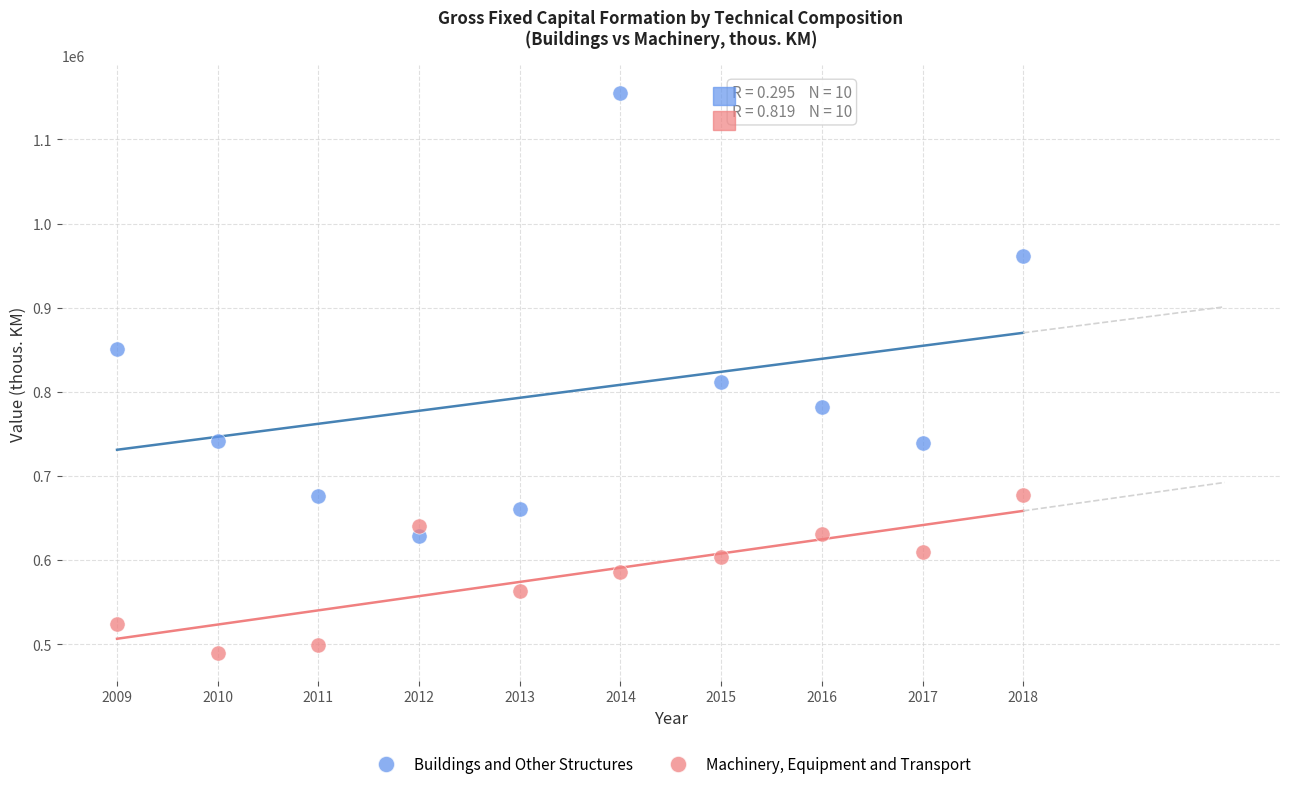

Which series reaches the maximum Y coordinate?

Buildings and Other Structures